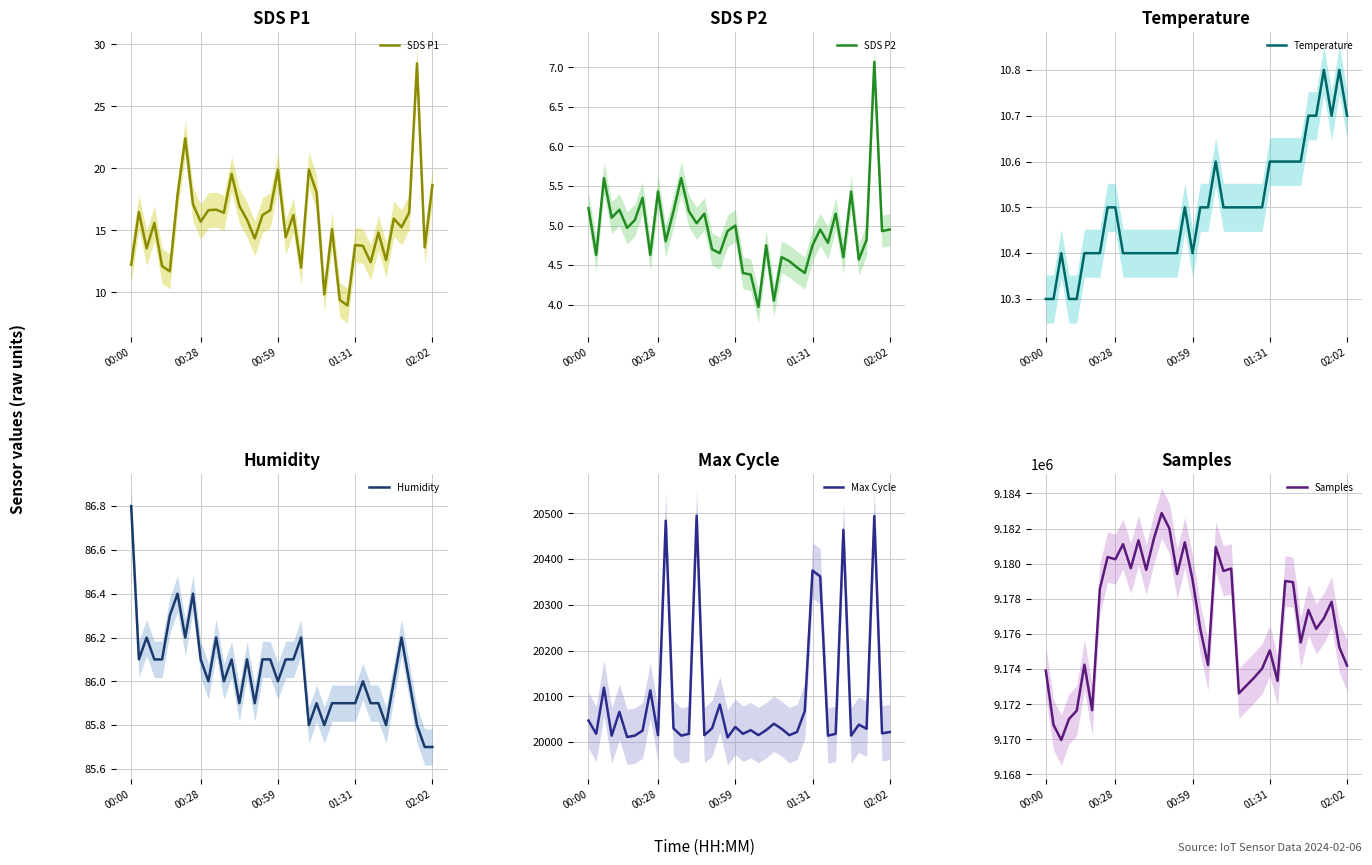

What is the greatest value displayed?

9182885.0